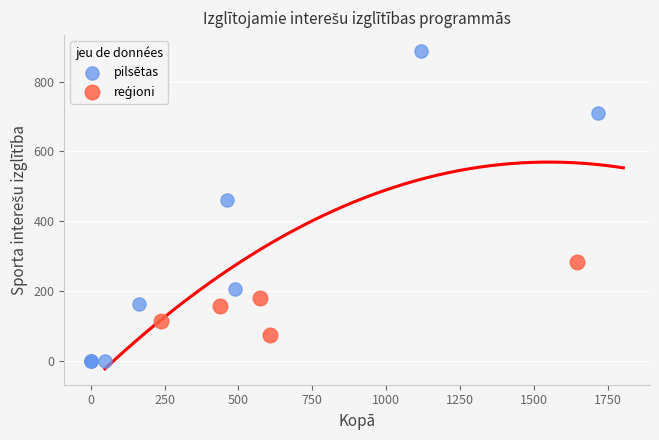

Which series contains the lowest Y value?

pilsētas